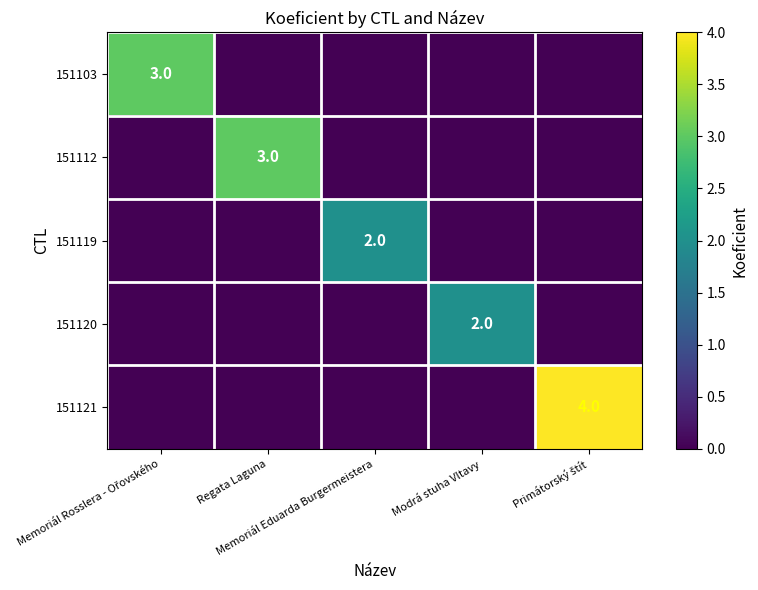

What is the spread (max minus min) of values at Memoriál Rosslera - Ořovského?

3